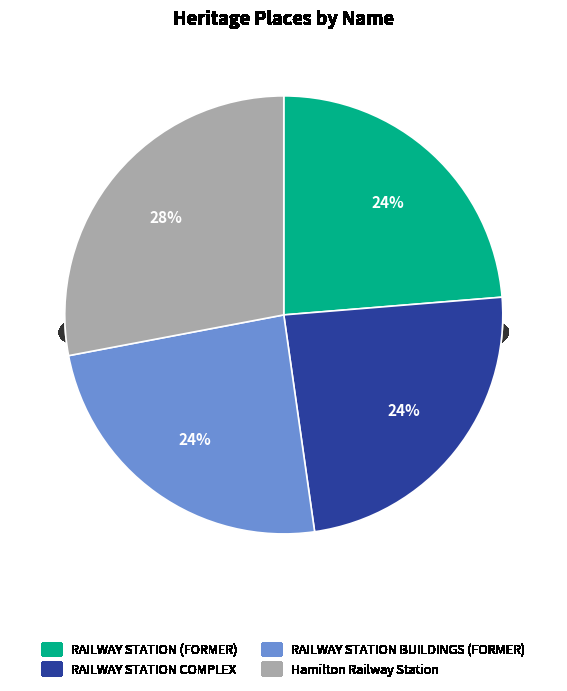

Count the number of slices in the pie.

4